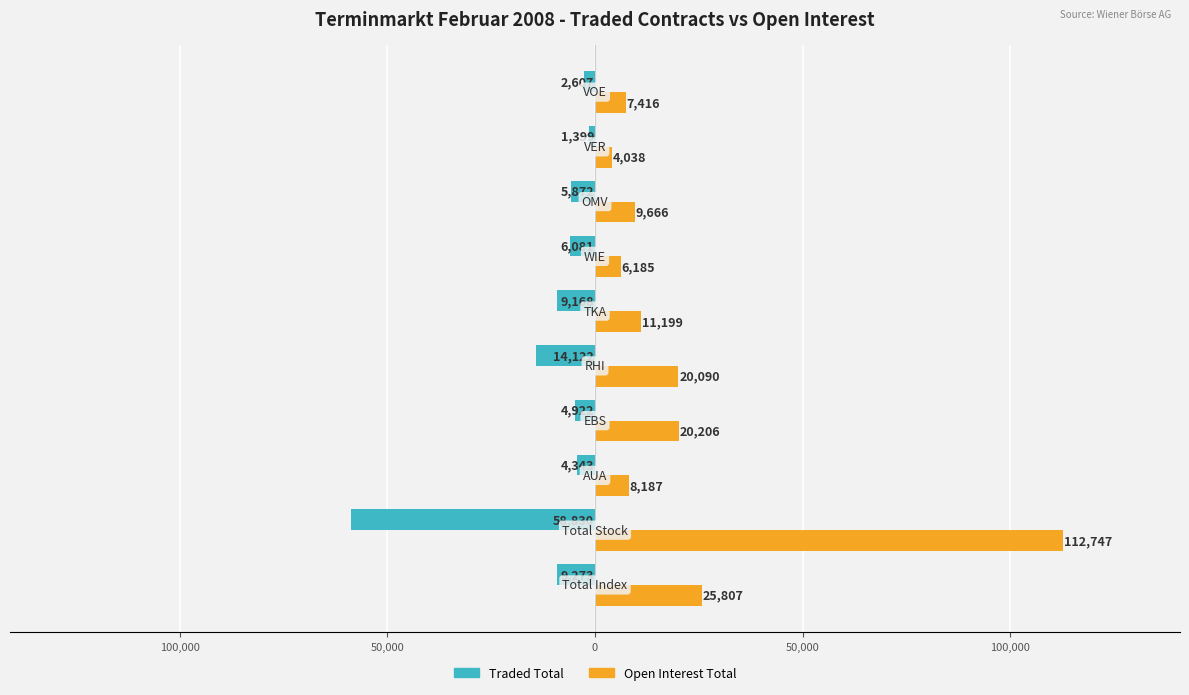

What are all the series names shown in the legend?

Traded Total, Open Interest Total